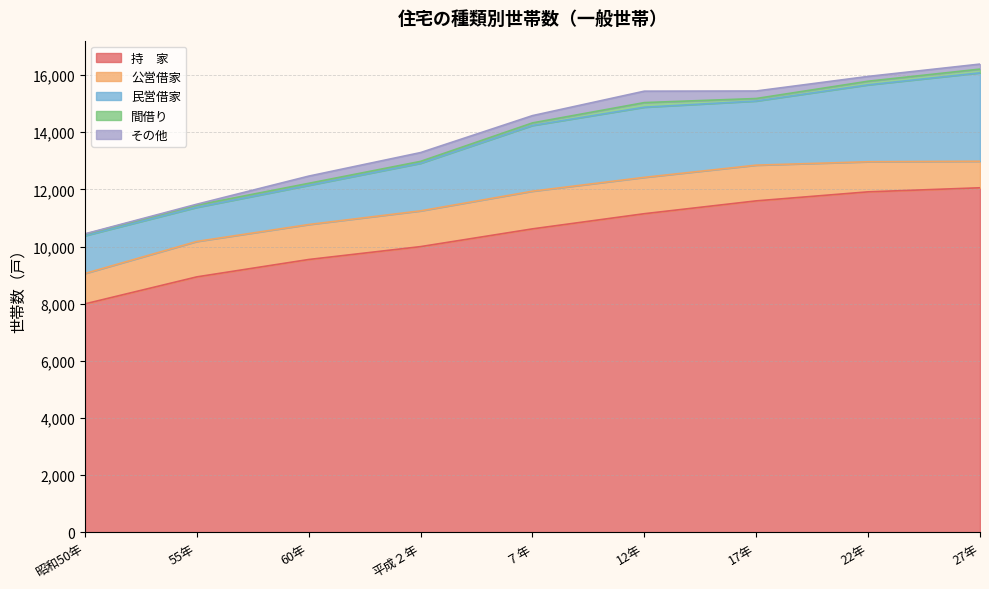

What is the label of the 8th point from the left?

22年